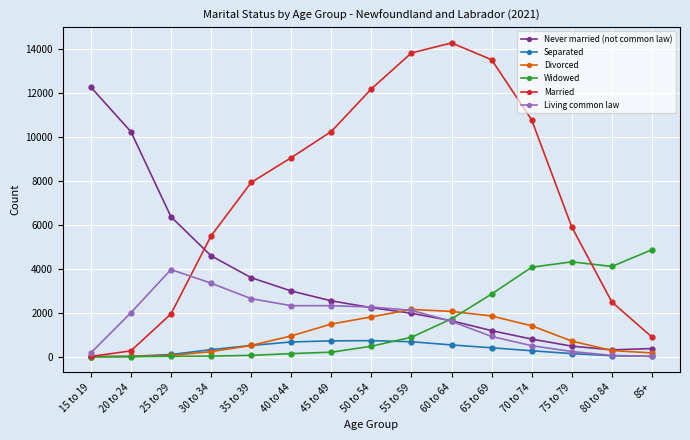

True or false: Divorced has a value of 710 at 75 to 79.

True